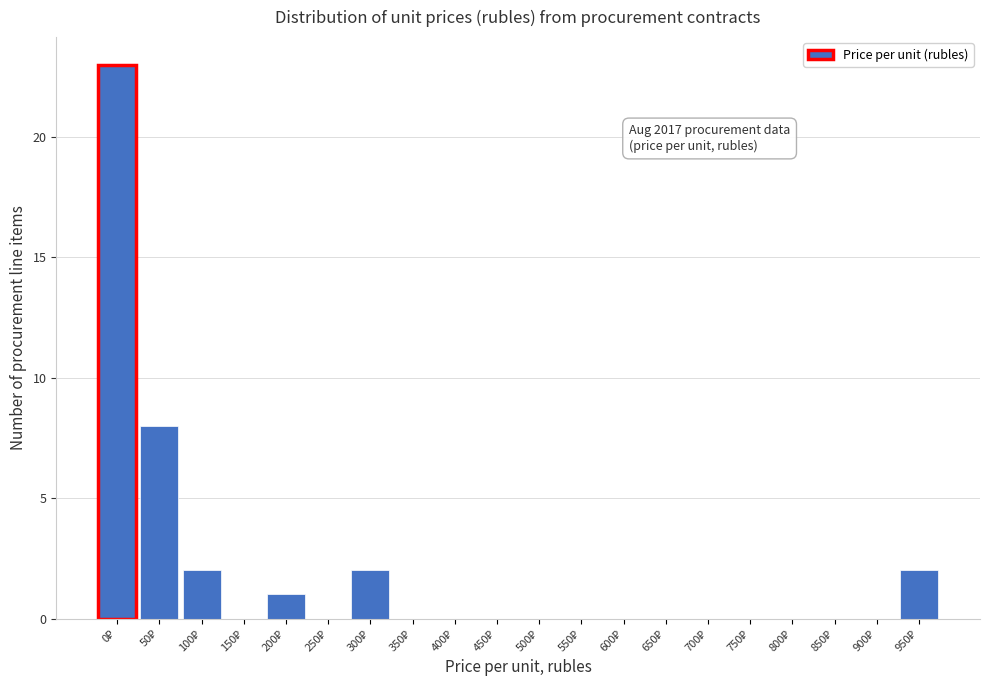

What is the sum of all values?

38